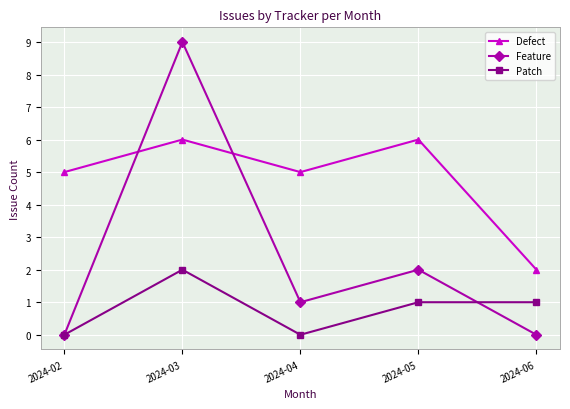

Is it true that Defect equals 9 at 2024-04?

False